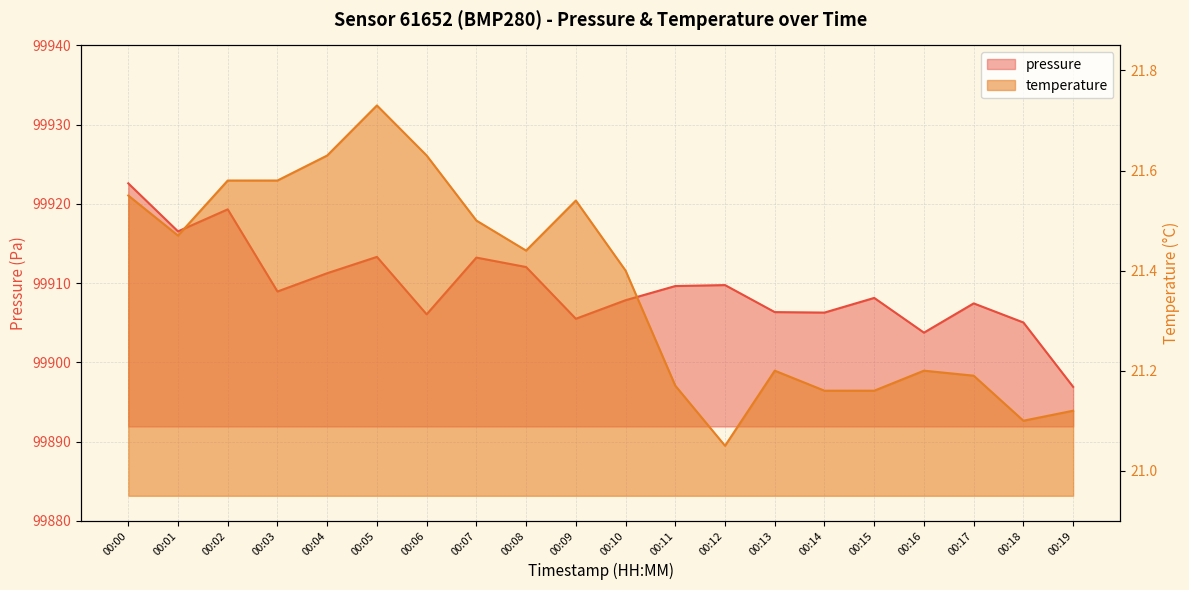

What is the smallest value displayed?

21.1